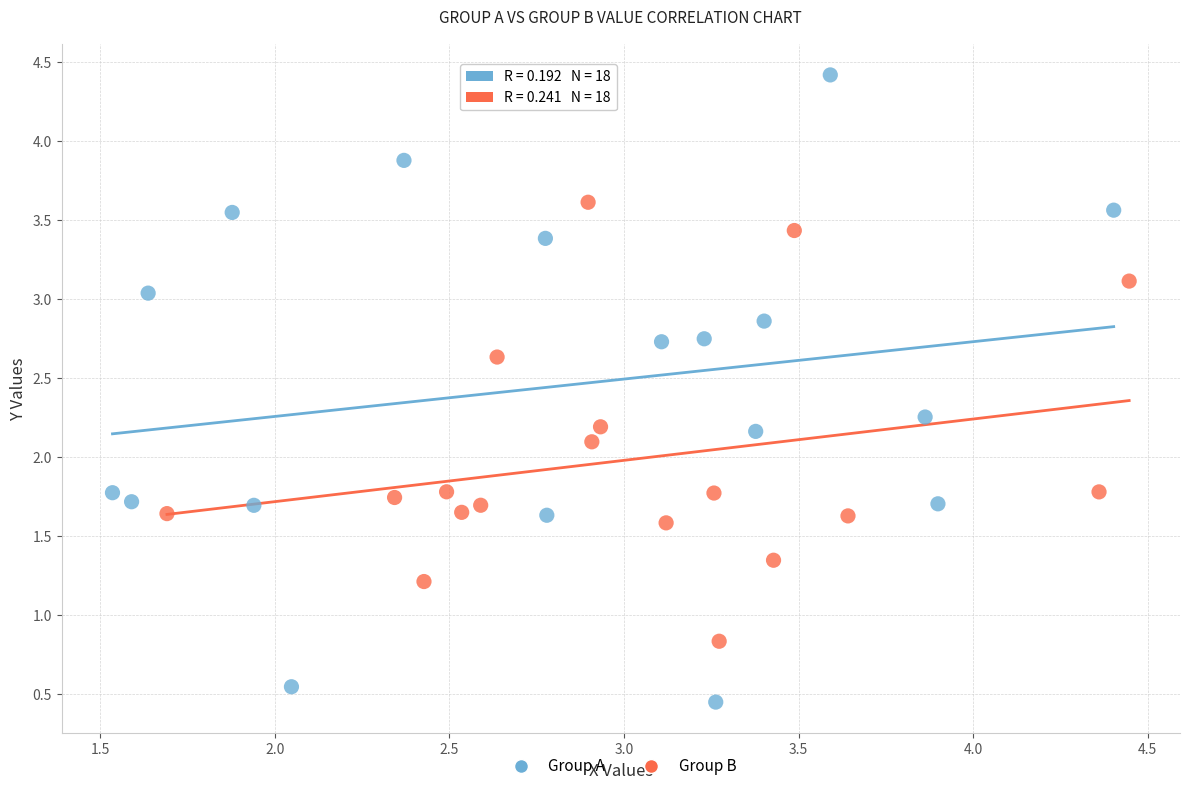

What are all the series names shown in the legend?

Group A, Group B